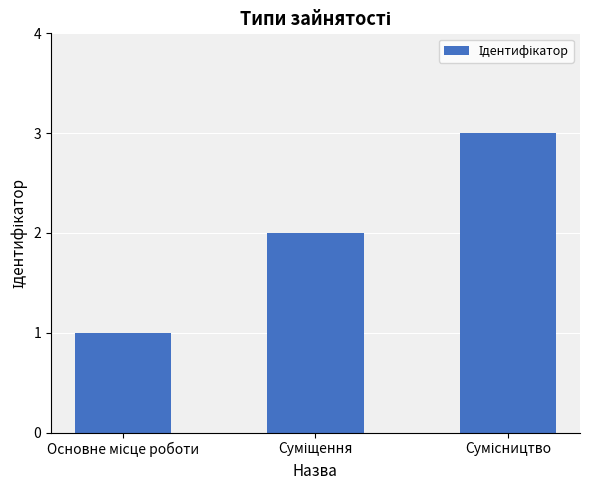

What is the maximum value shown in the chart?

3